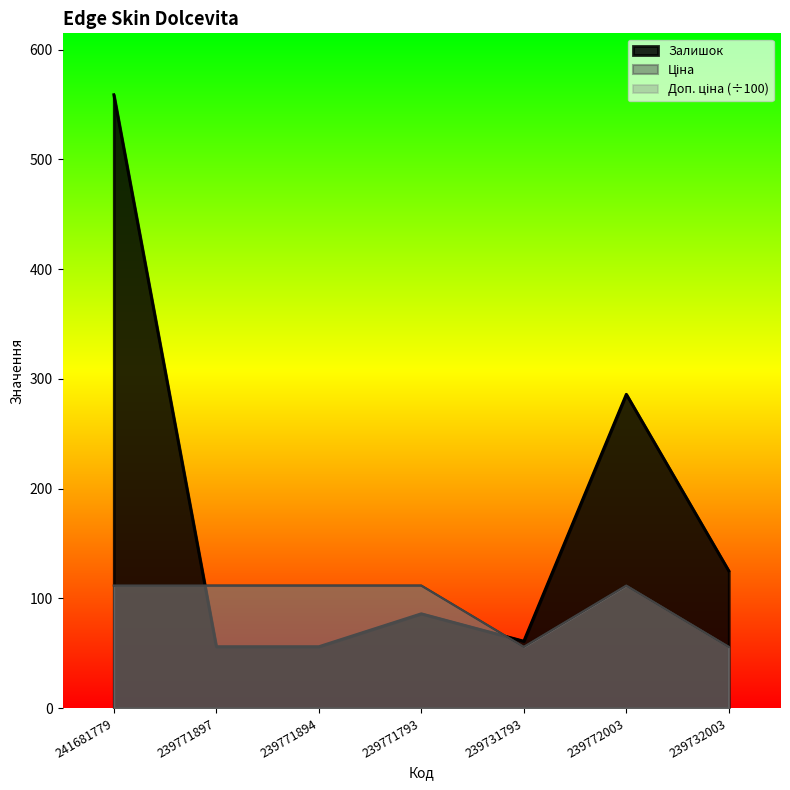

Which series ends up on top after the final intersection of Залишок and Ціна?

Залишок